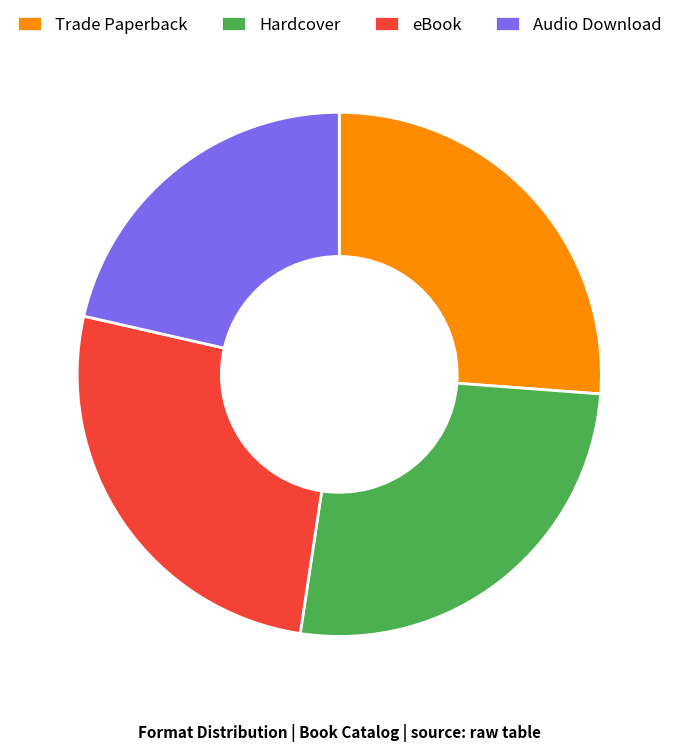

The eBook slice represents 19% of the pie. True or false?

False